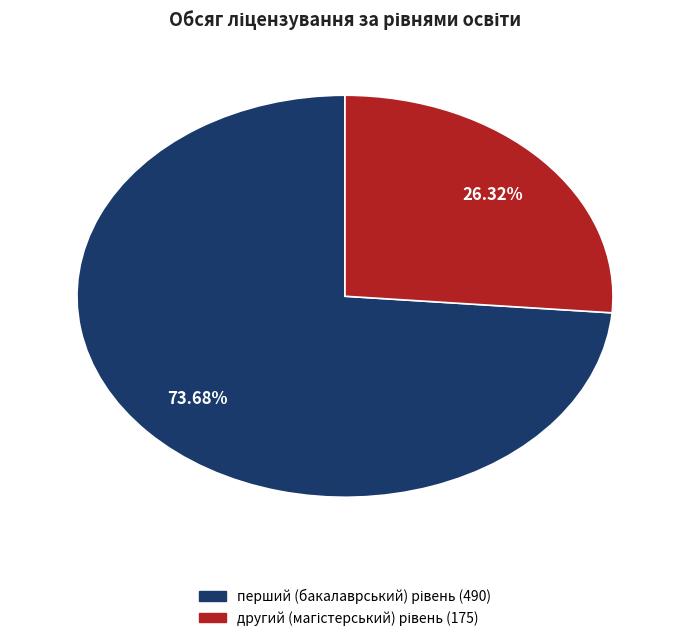

Is there any slice that represents more than half of the pie?

Yes